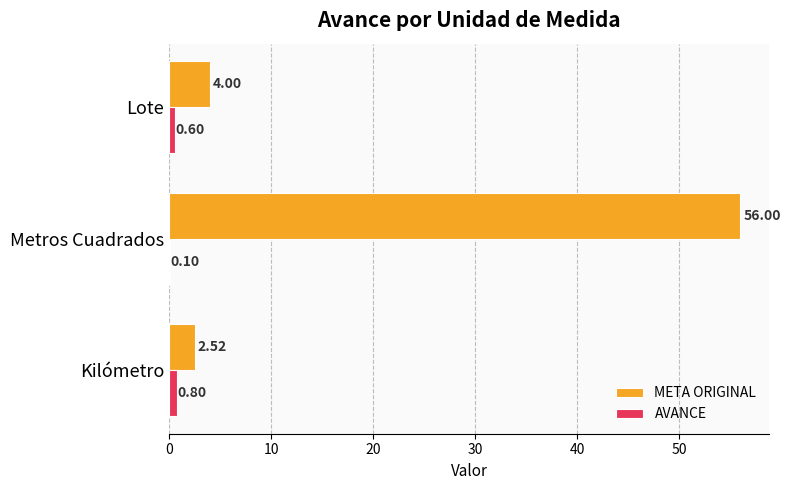

Between Metros Cuadrados and Lote, which series saw the biggest shift?

META ORIGINAL